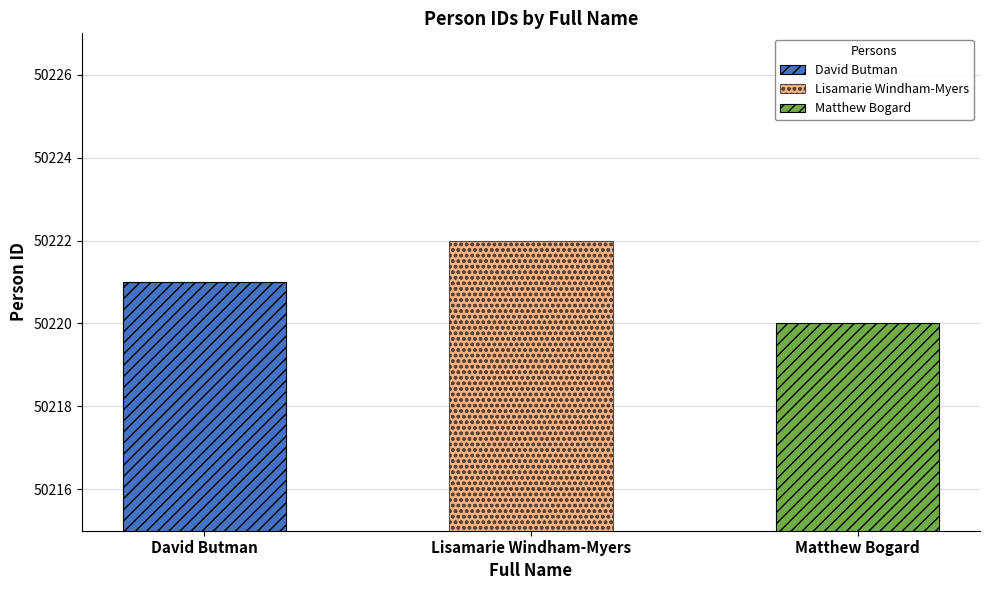

Reading left to right, what are all the values shown in this chart?

David Butman=50221	Lisamarie Windham-Myers=50222	Matthew Bogard=50220